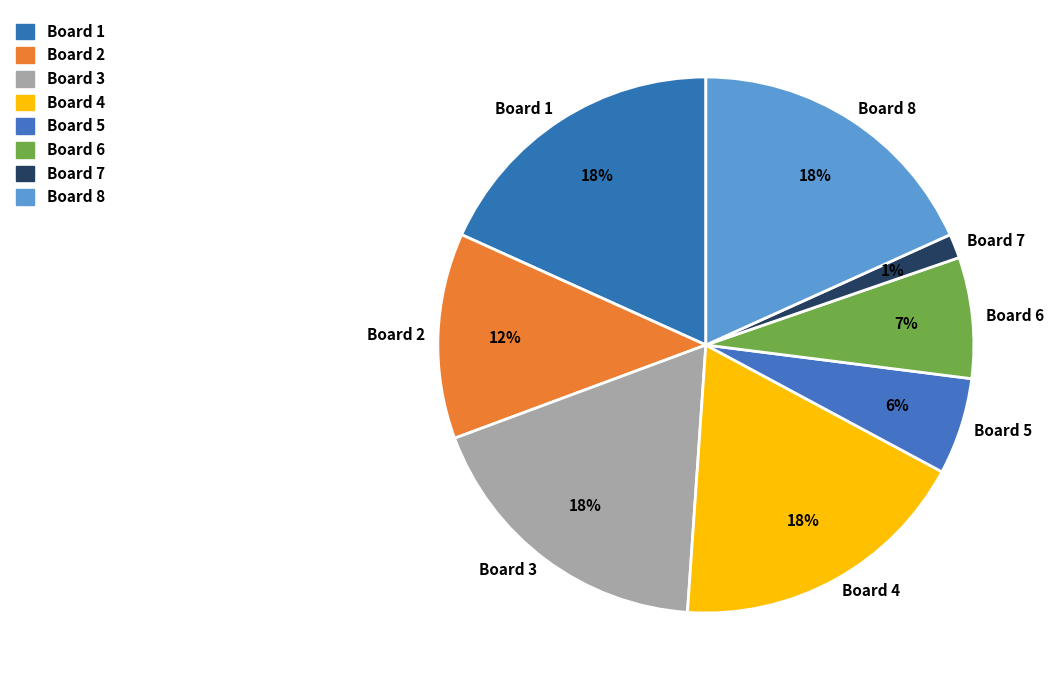

Combined, do Board 6 and Board 5 account for over 50%?

No